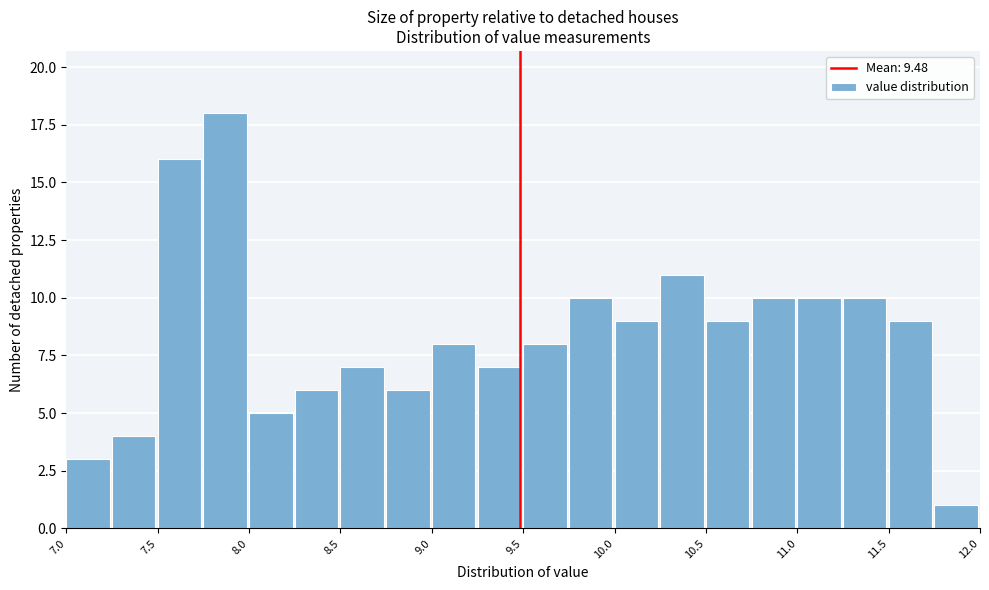

Reading left to right, list every bar in this chart as the range it spans on the x-axis followed by its height. The values are not printed on the chart, so give them approximately, as read against the axis.

7.00 to 7.25: 3
7.25 to 7.50: 4
7.50 to 7.75: 16
7.75 to 8.00: 18
8.00 to 8.25: 5
8.25 to 8.50: 6
8.50 to 8.75: 7
8.75 to 9.00: 6
9.00 to 9.25: 8
9.25 to 9.50: 7
9.50 to 9.75: 8
9.75 to 10.00: 10
10.00 to 10.25: 9
10.25 to 10.50: 11
10.50 to 10.75: 9
10.75 to 11.00: 10
11.00 to 11.25: 10
11.25 to 11.50: 10
11.50 to 11.75: 9
11.75 to 12.00: 1